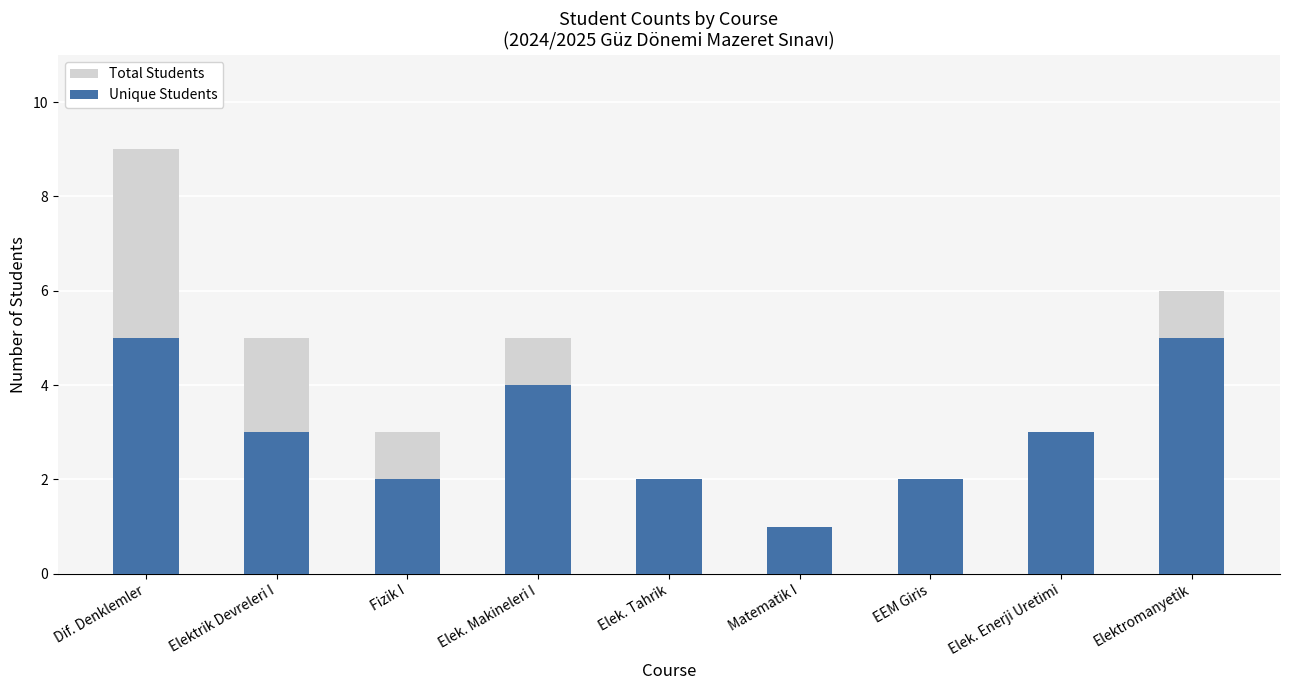

Which series has the largest range (max minus min)?

Total Students